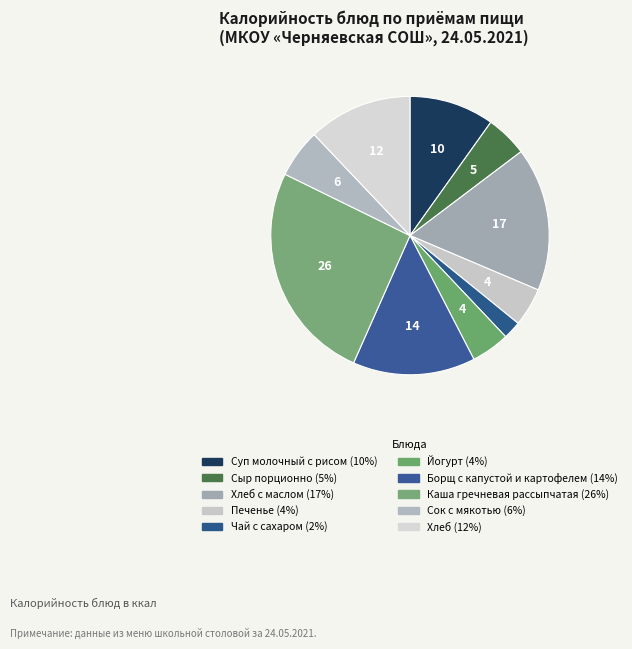

How many slices are in this pie chart?

10